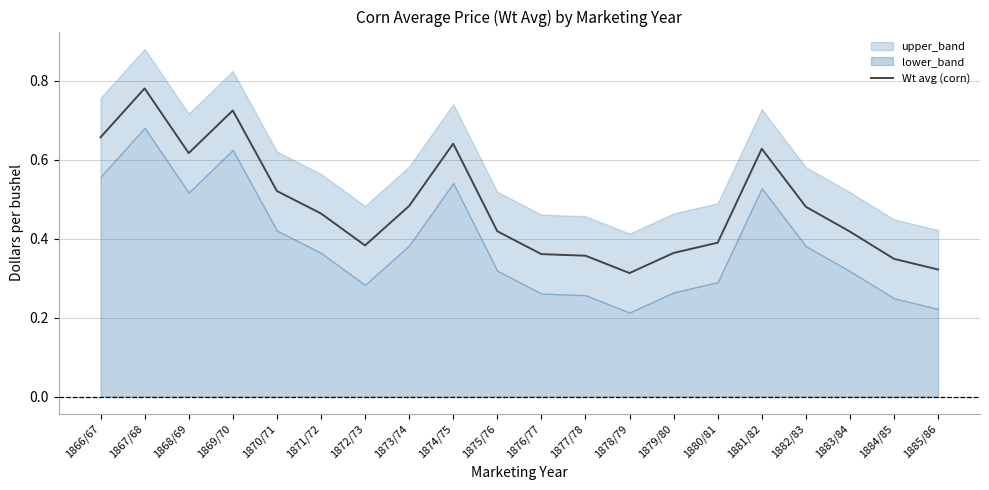

How many points are higher than both their immediate neighbors (excluding endpoints)?

4